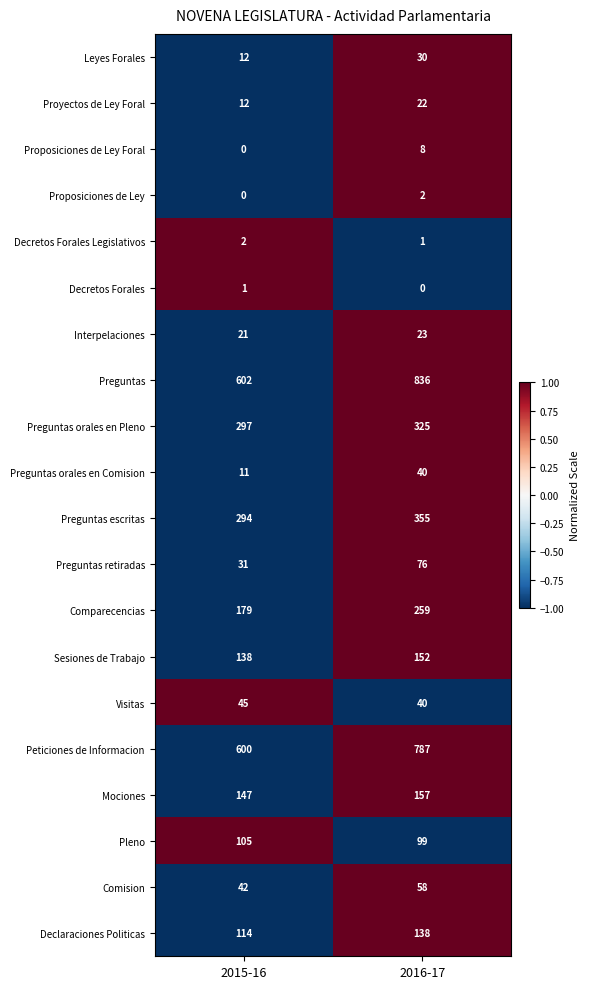

The Sesiones de Trabajo series shows 82 at 2016-17. True or false?

False